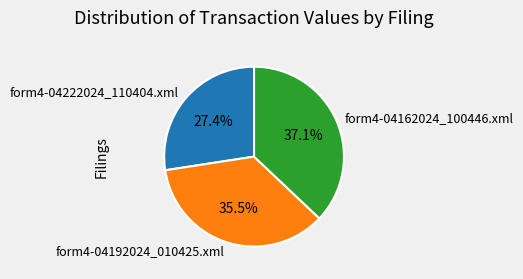

What is the smallest slice in the pie chart?

form4-04222024_110404.xml